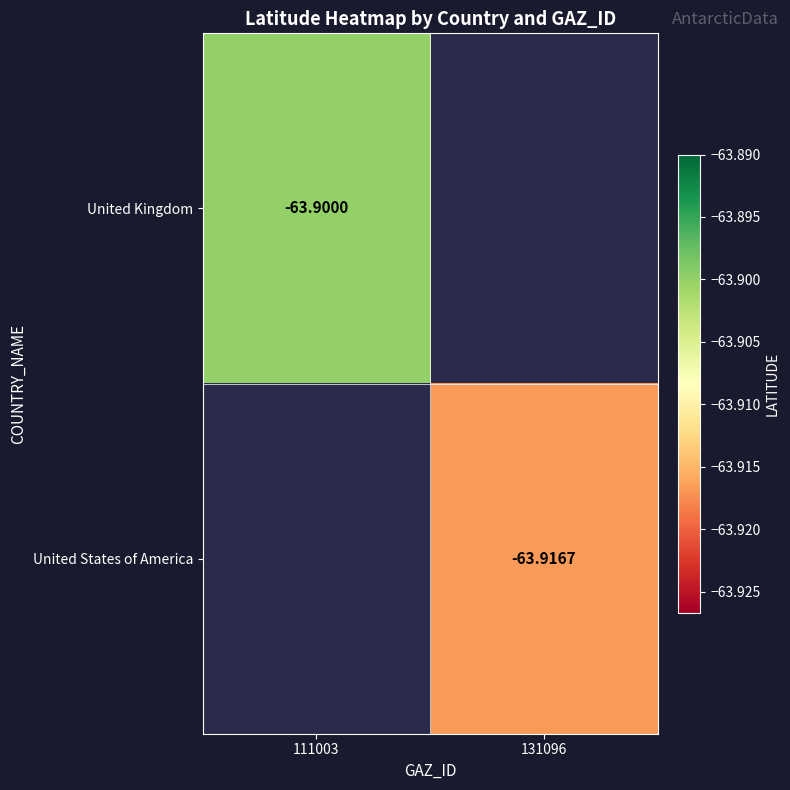

Is it true that United States of America equals -63.9 at 131096?

True